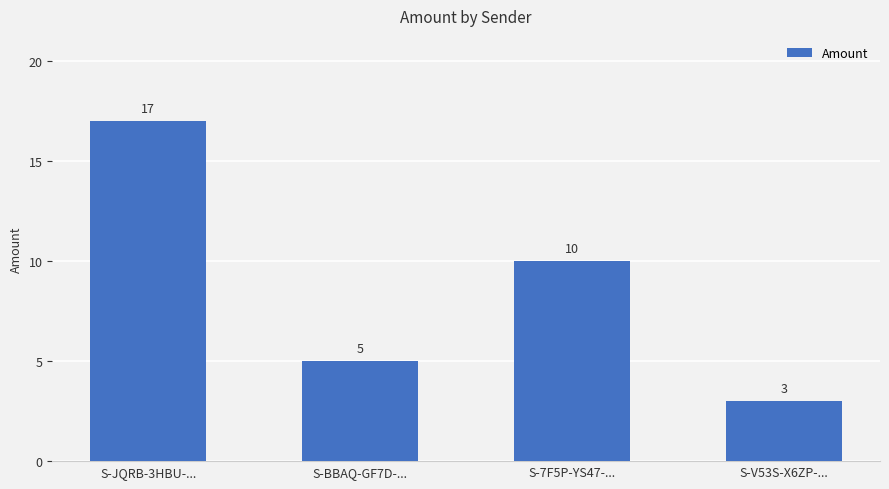

Which category has the highest value across all series?

S-JQRB-3HBU-...